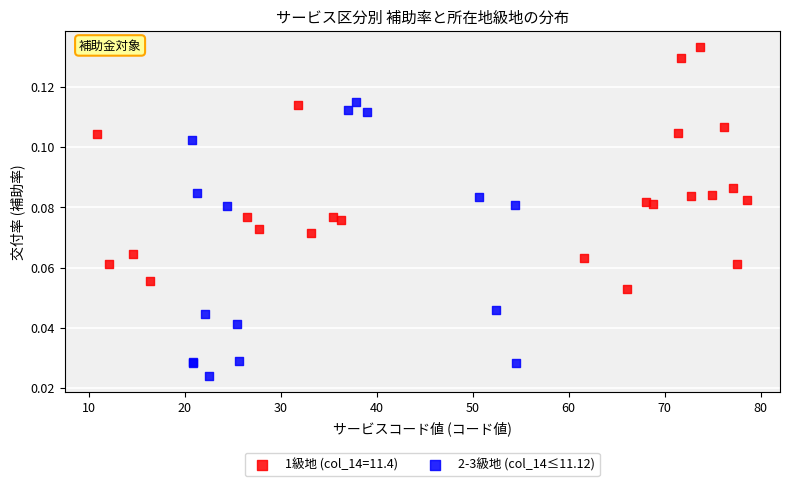

Which series has the widest spread of Y values?

2-3級地 (col_14≤11.12)